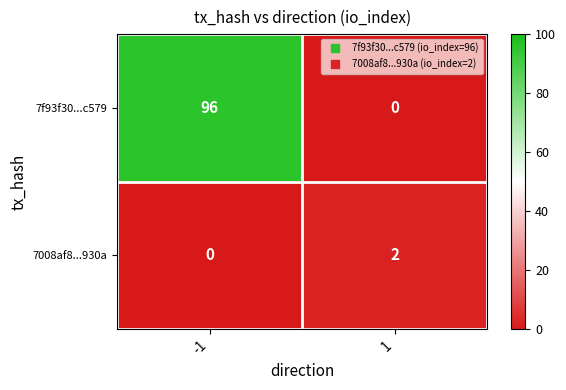

Count the number of categories in the chart.

2